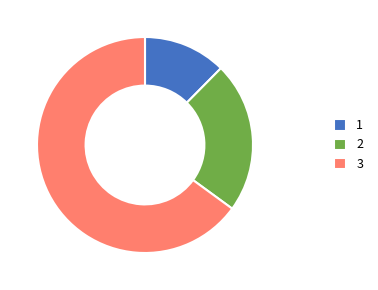

Which category has the biggest portion of the pie?

3